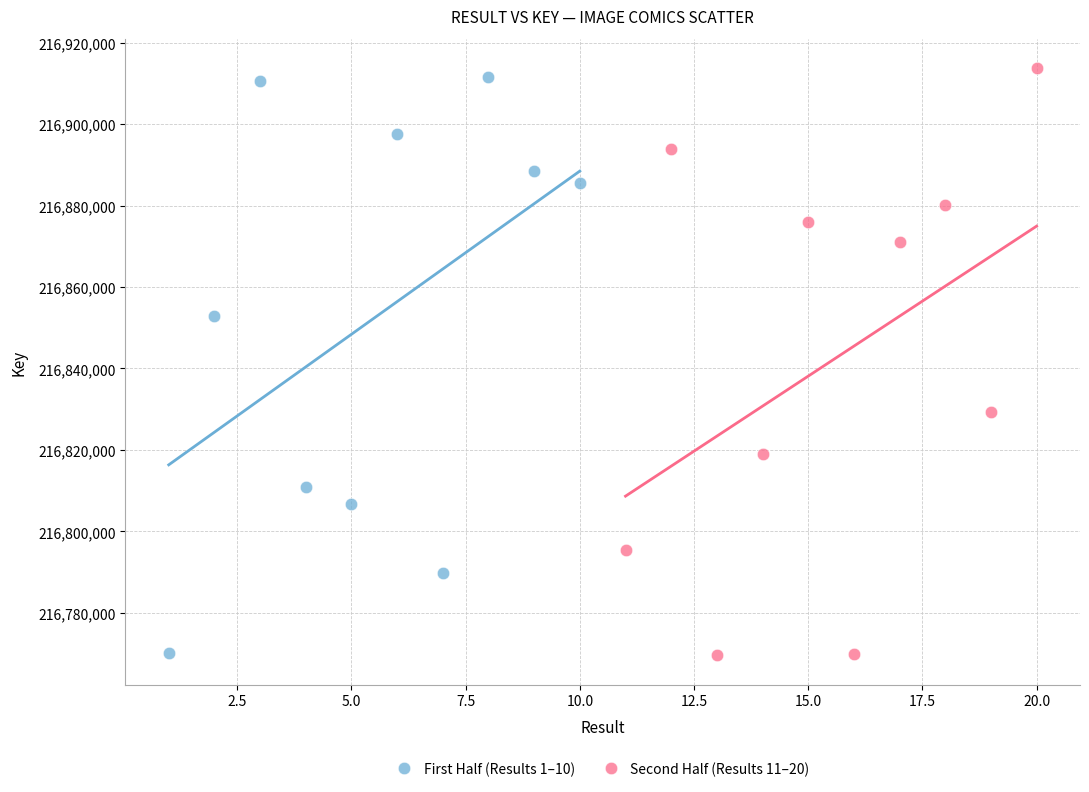

What are all the series names shown in the legend?

First Half (Results 1–10), Second Half (Results 11–20)